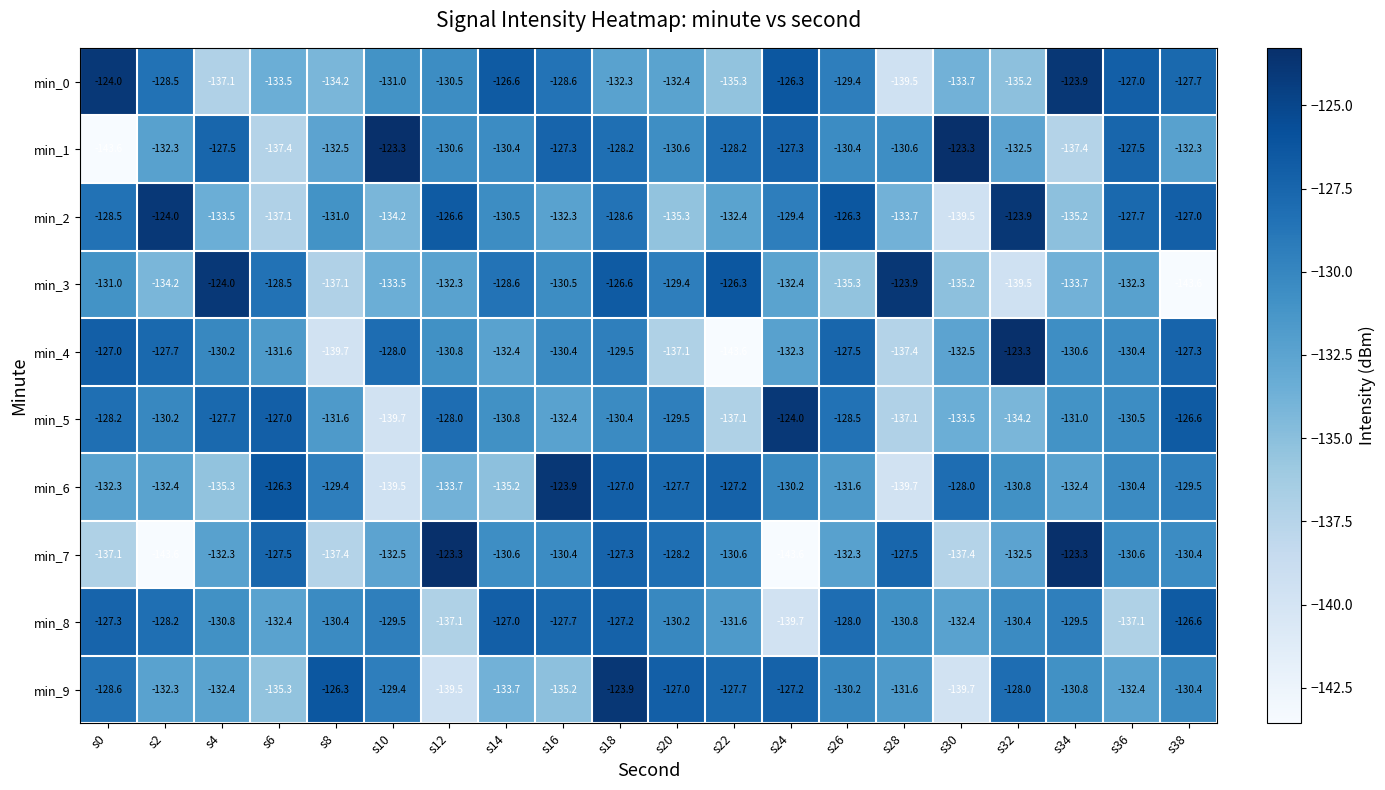

What value does the min_0 series have at s12?

-130.5